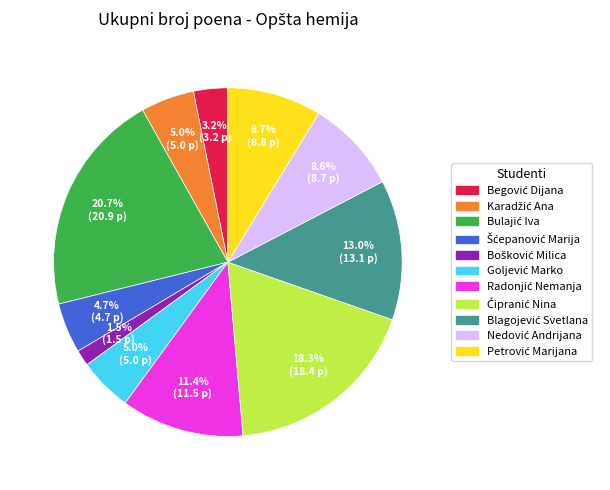

Is there a majority slice in this chart?

No